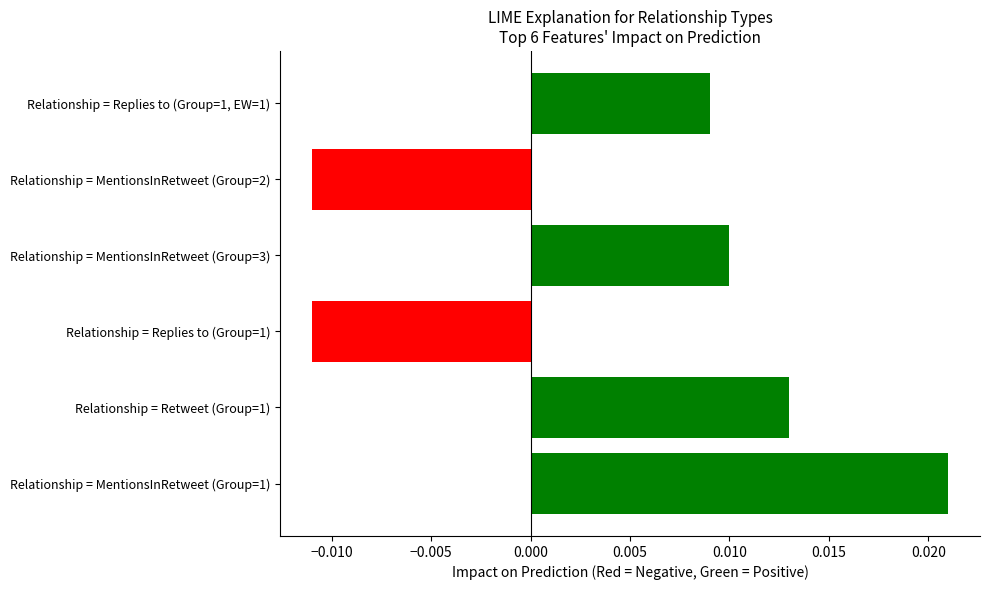

How many values are between 0 and 1?

4